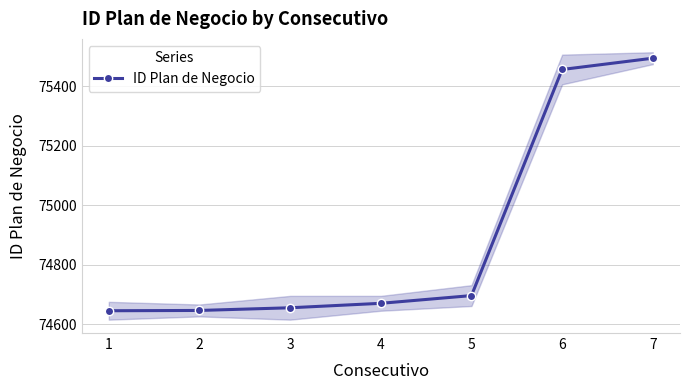

True or false: there are more than 0 points higher than both neighbors.

False